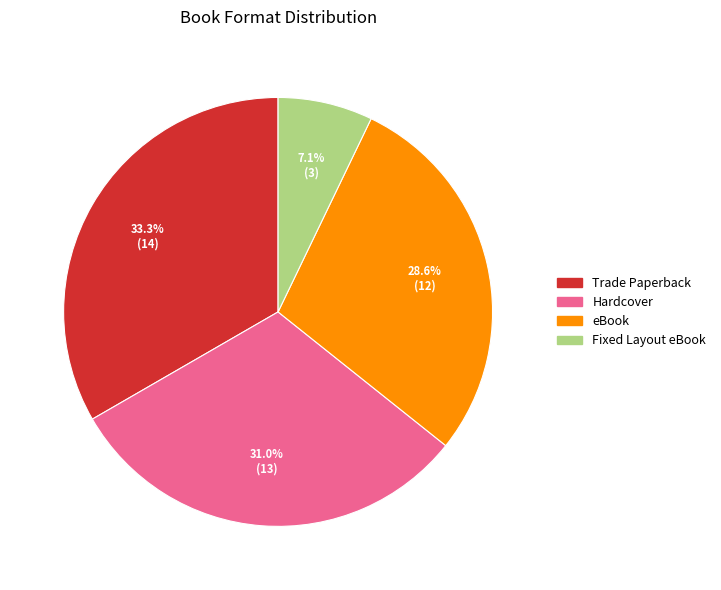

Is there a majority slice in this chart?

No